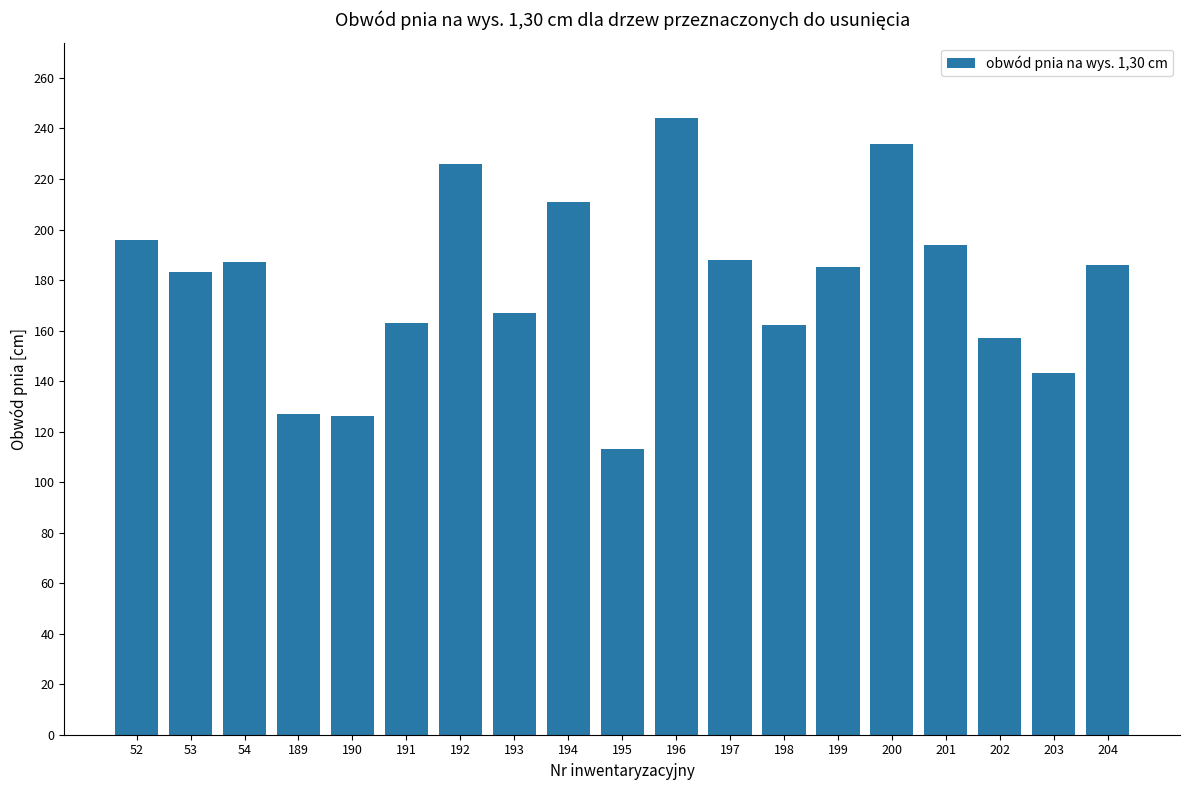

What is the value of the 4th bar from the left?

127